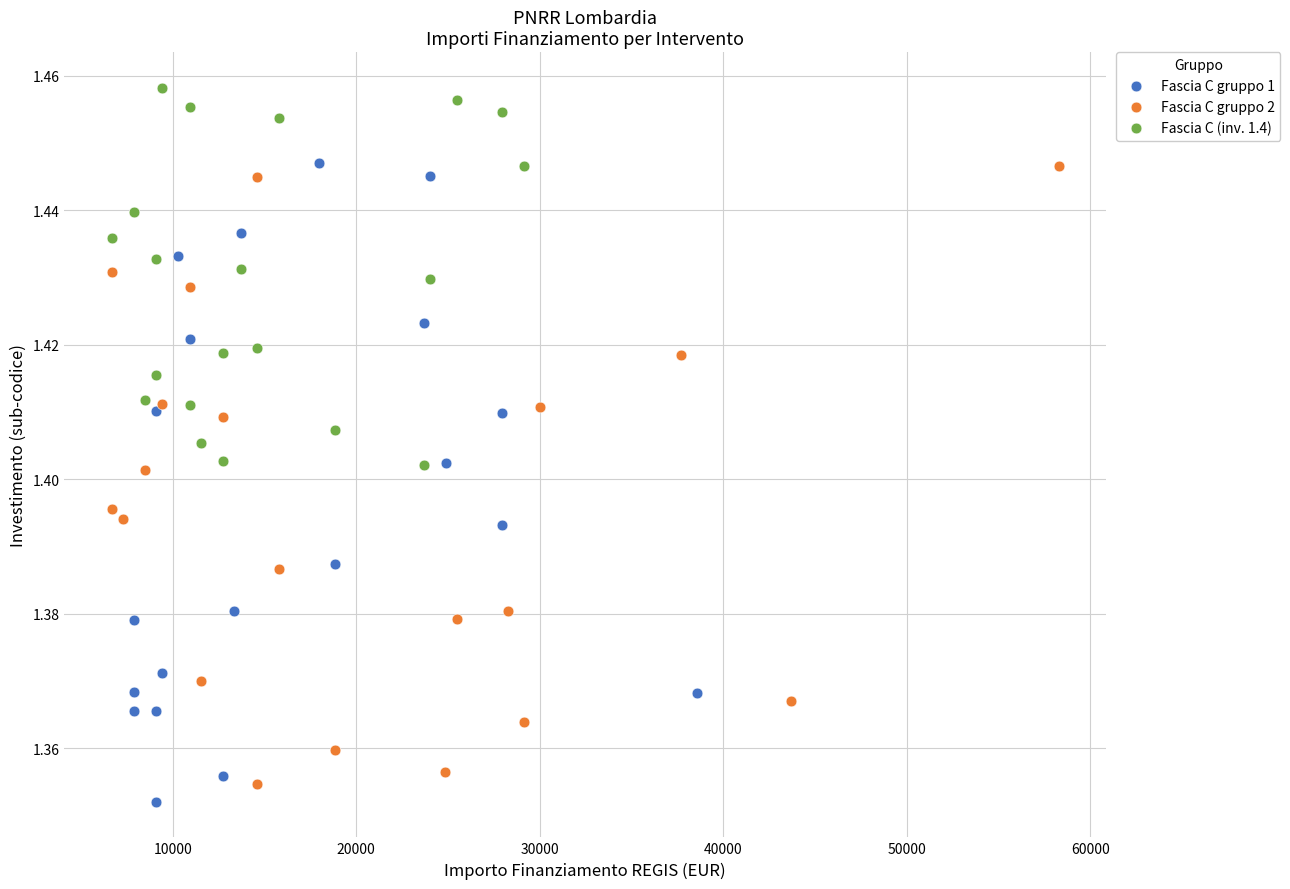

Which series contains the highest Y value?

Fascia C (inv. 1.4)